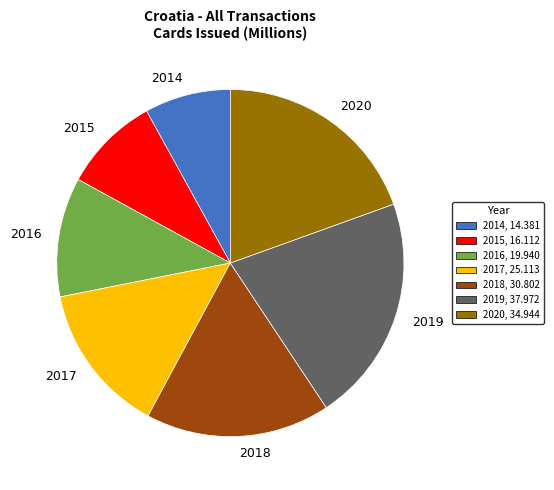

True or false: 2020 accounts for 19% of the total.

True